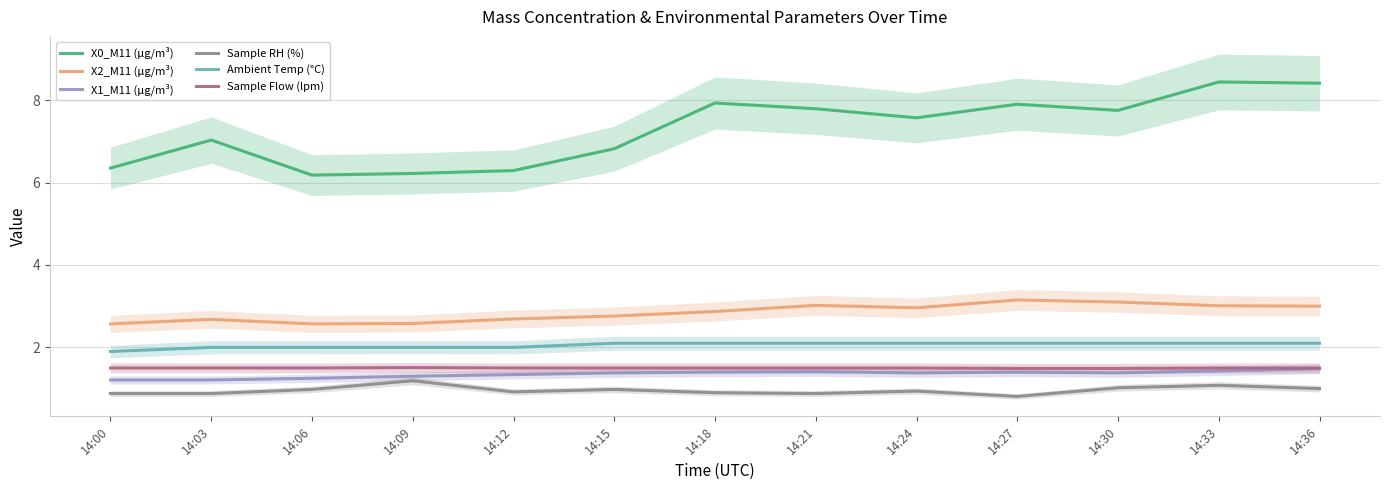

Reading left to right, extract all data points from this chart.

X0_M11 (μg/m³): 14:00=6.3	14:03=7.0	14:06=6.2	14:09=6.2	14:12=6.3	14:15=6.8	14:18=7.9	14:21=7.8	14:24=7.6	14:27=7.9	14:30=7.8	14:33=8.4	14:36=8.4
X2_M11 (μg/m³): 14:00=2.6	14:03=2.7	14:06=2.6	14:09=2.6	14:12=2.7	14:15=2.8	14:18=2.9	14:21=3.0	14:24=3.0	14:27=3.1	14:30=3.1	14:33=3.0	14:36=3.0
X1_M11 (μg/m³): 14:00=1.2	14:03=1.2	14:06=1.2	14:09=1.3	14:12=1.3	14:15=1.4	14:18=1.4	14:21=1.4	14:24=1.4	14:27=1.4	14:30=1.4	14:33=1.4	14:36=1.5
Sample RH (%): 14:00=0.9	14:03=0.9	14:06=1.0	14:09=1.2	14:12=0.9	14:15=1.0	14:18=0.9	14:21=0.9	14:24=0.9	14:27=0.8	14:30=1.0	14:33=1.1	14:36=1.0
Ambient Temp (°C): 14:00=1.9	14:03=2.0	14:06=2.0	14:09=2.0	14:12=2.0	14:15=2.1	14:18=2.1	14:21=2.1	14:24=2.1	14:27=2.1	14:30=2.1	14:33=2.1	14:36=2.1
Sample Flow (lpm): 14:00=1.5	14:03=1.5	14:06=1.5	14:09=1.5	14:12=1.5	14:15=1.5	14:18=1.5	14:21=1.5	14:24=1.5	14:27=1.5	14:30=1.5	14:33=1.5	14:36=1.5